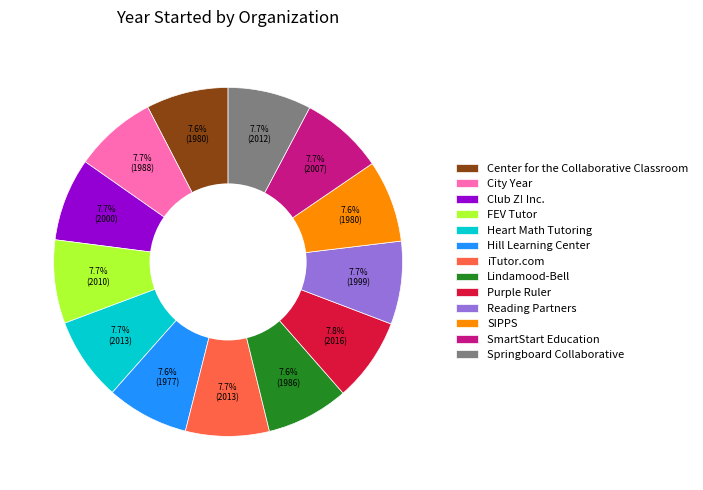

To the nearest percent, what percentage of the pie is Hill Learning Center?

8%